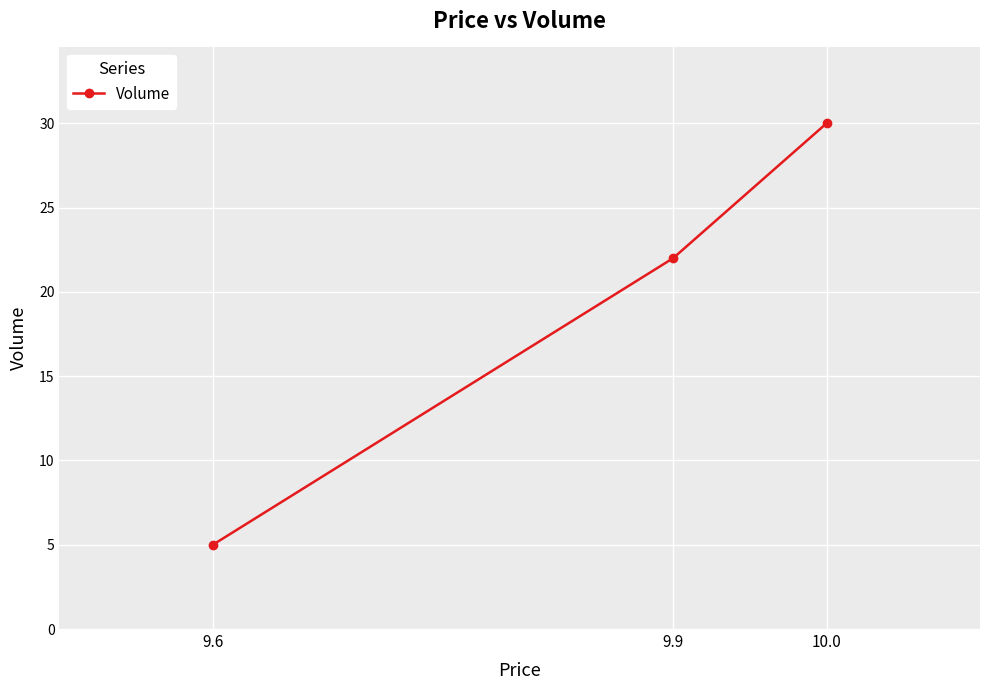

What is the value of the 2nd point from the left?

22